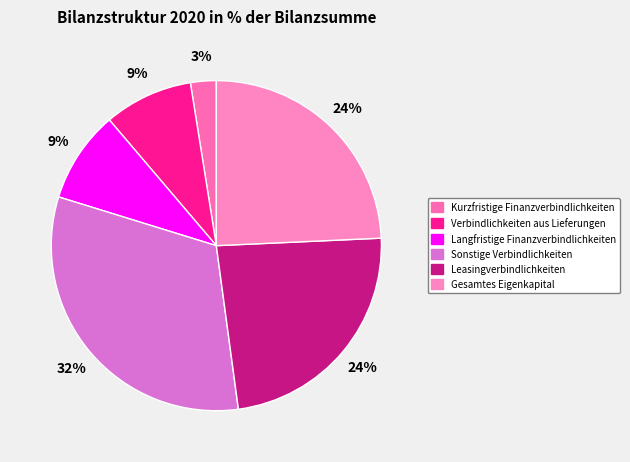

To the nearest percent, what portion does Verbindlichkeiten aus Lieferungen represent?

9%